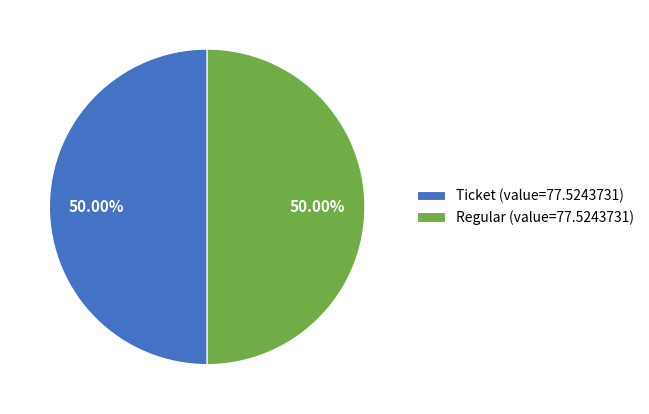

Approximately how many times larger is the value at Regular (value=77.5243731) compared to Ticket (value=77.5243731)?

1.0